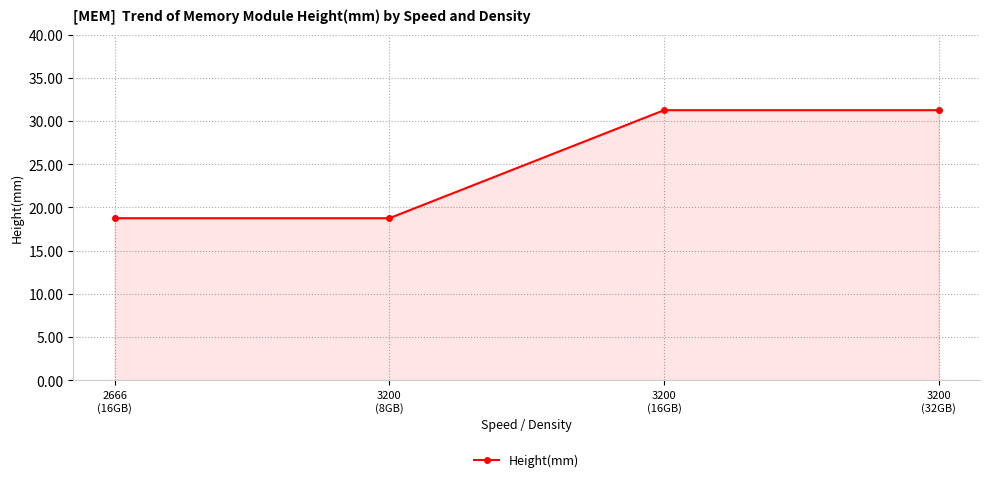

What is the minimum value shown in the chart?

18.8